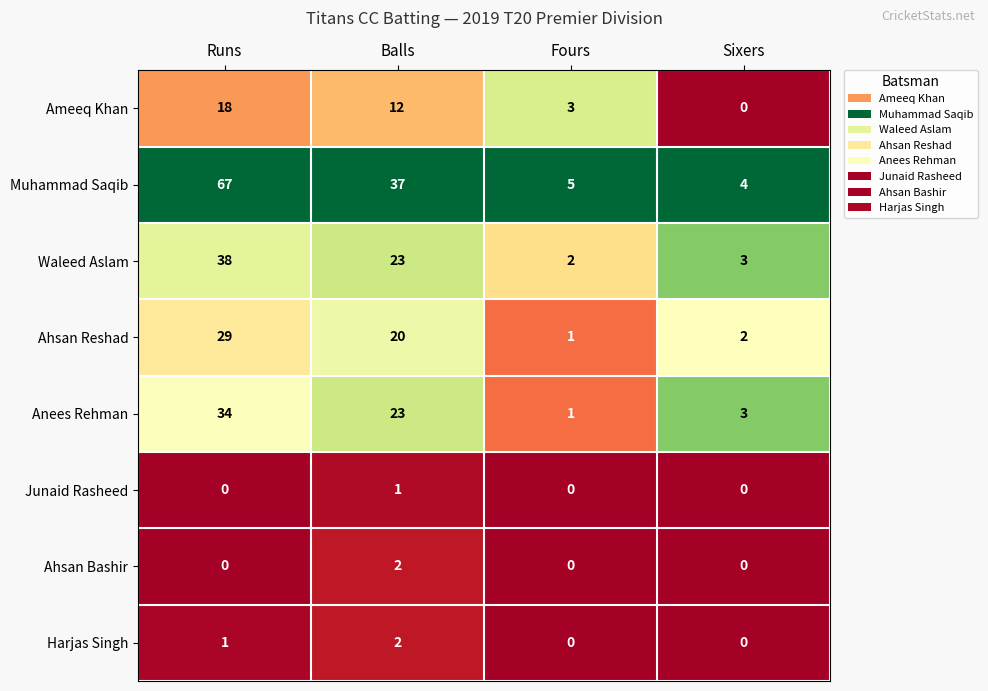

Rank the categories by Ameeq Khan value from highest to lowest.

Runs, Balls, Fours, Sixers